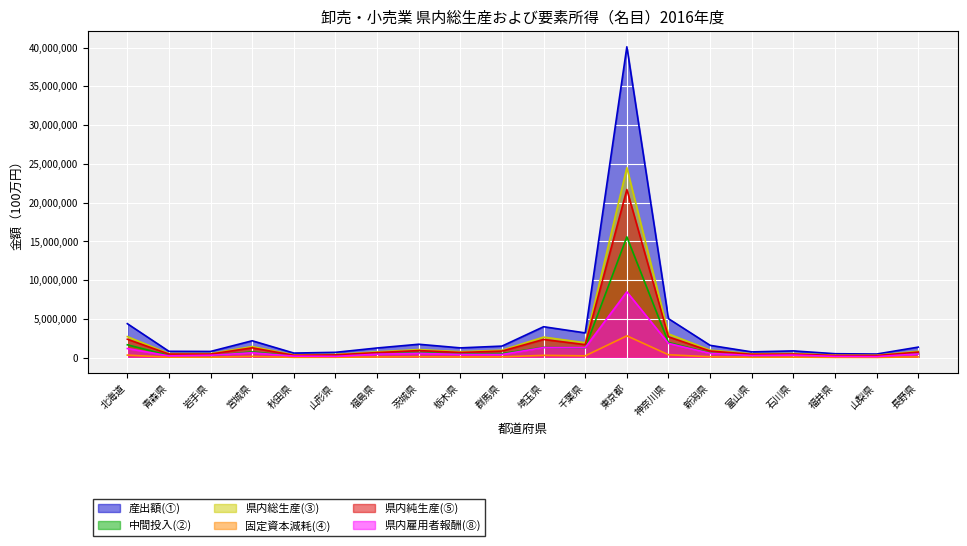

How many data points in 県内総生産(③) are above 829628?

9